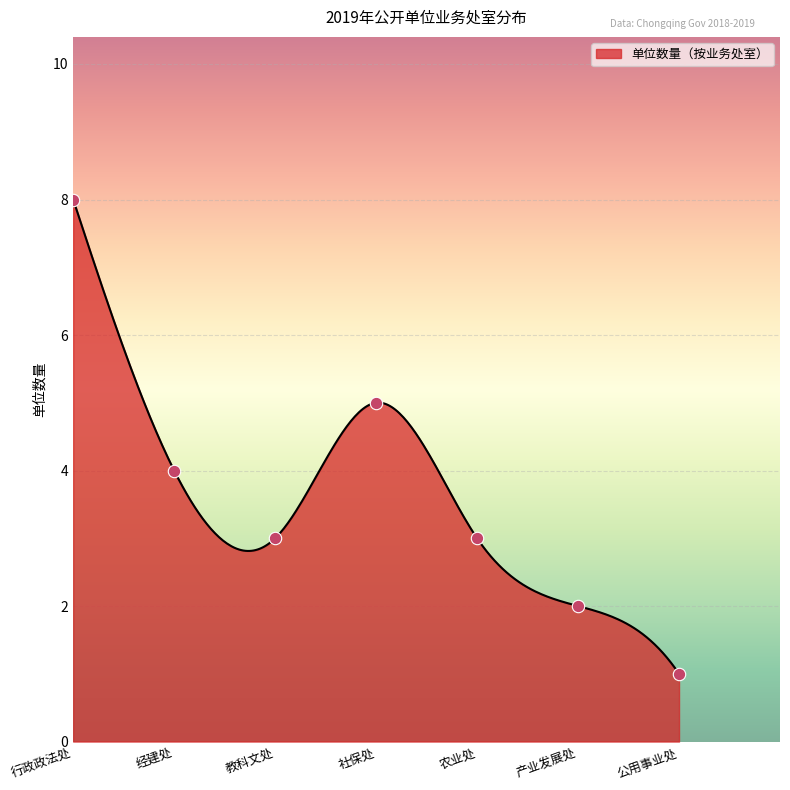

What is the ratio of the value at 行政政法处 to the value at 教科文处?

2.7